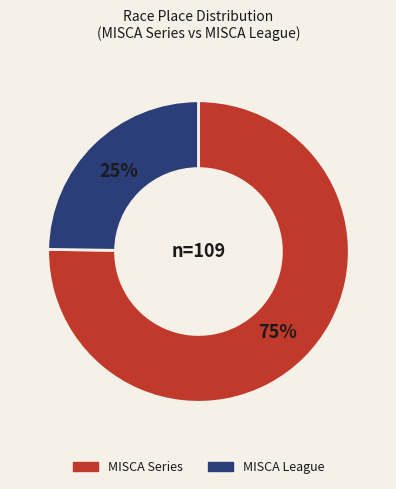

Does MISCA Series account for over 50% of the chart?

Yes